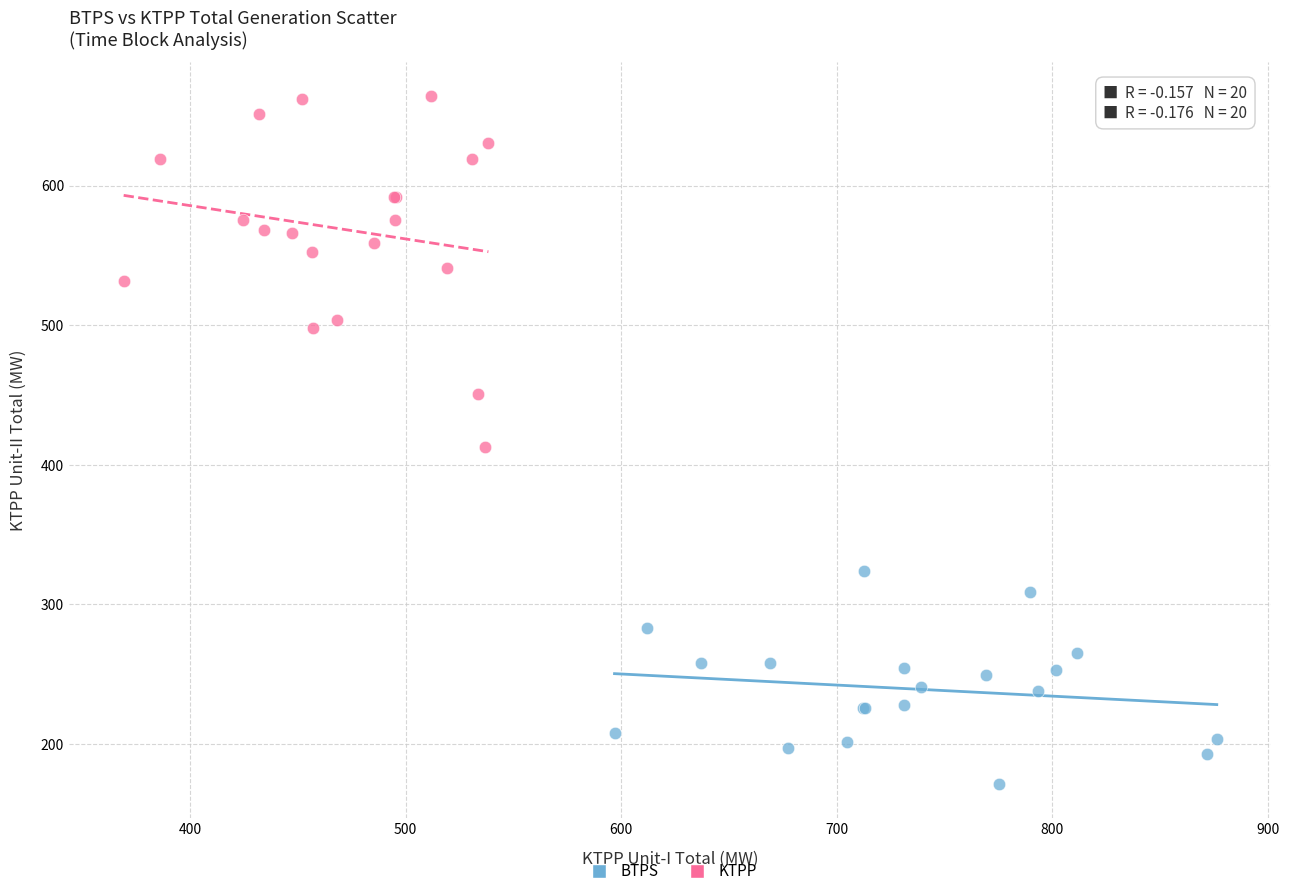

Which series has the largest Y range (max minus min)?

KTPP